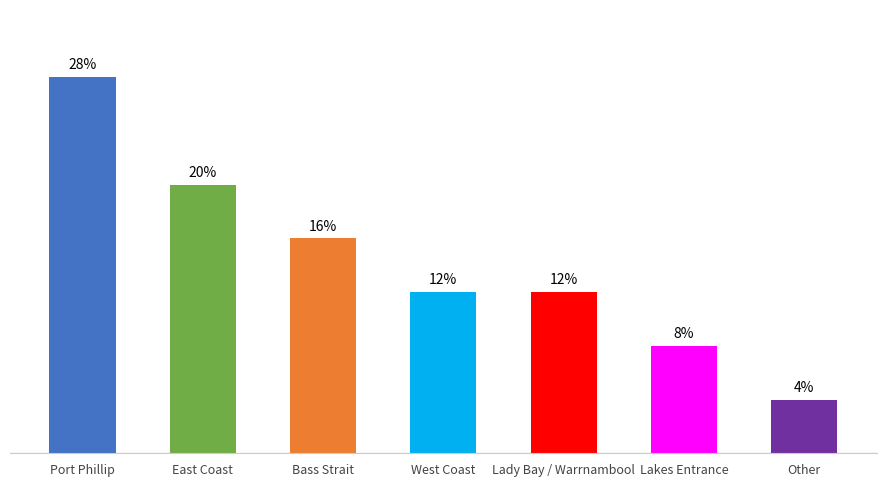

What is the ratio of the value at Lakes Entrance to the value at Port Phillip?

0.3